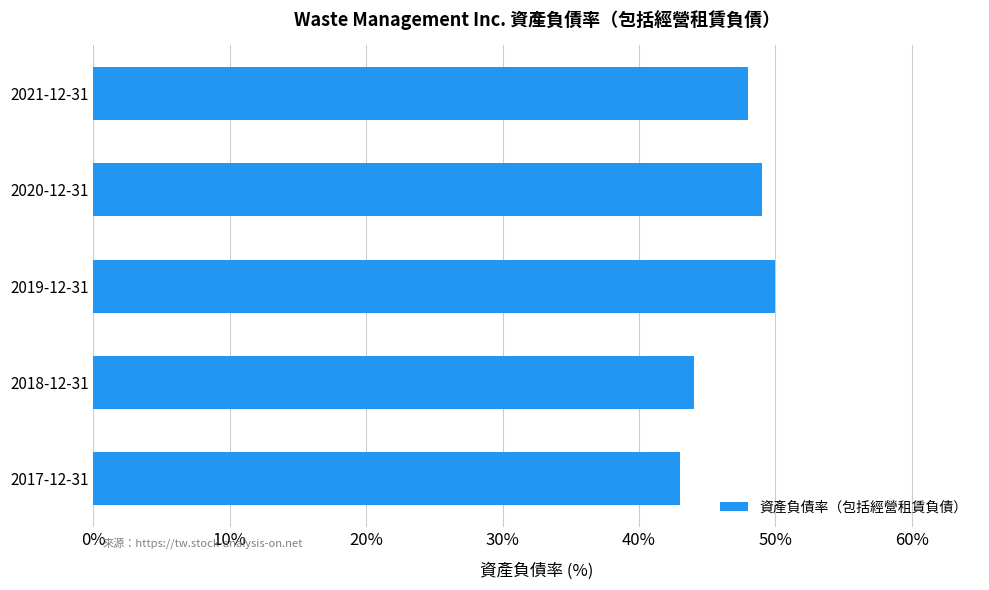

Does the chart contain stacked bars?

No